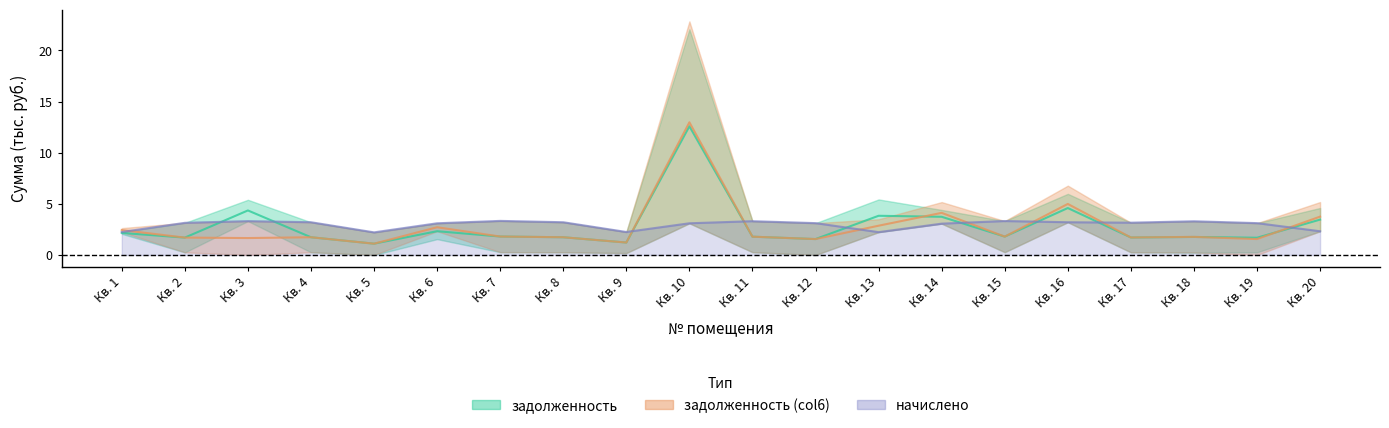

Is it true that zadolzhennost_col6 equals 2.9 at Кв. 3?

False